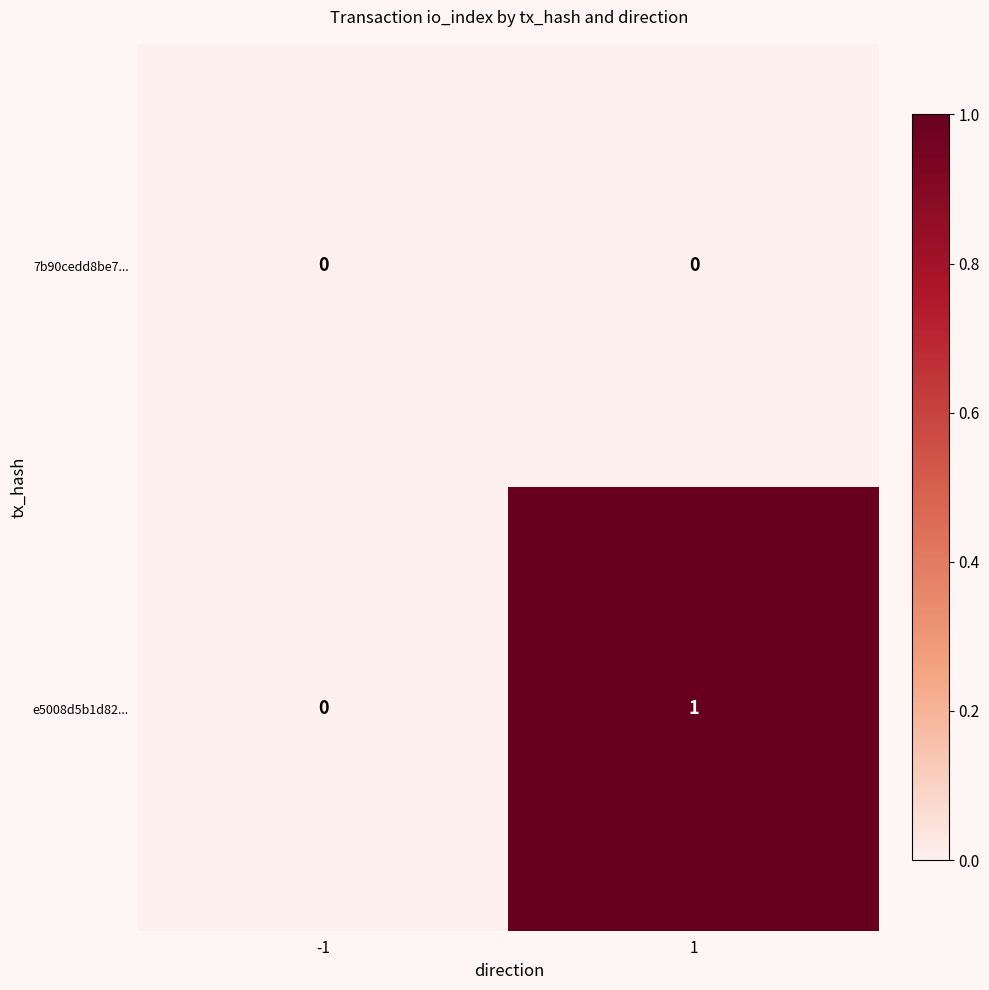

Which series has the largest range (max minus min)?

e5008d5b1d82...